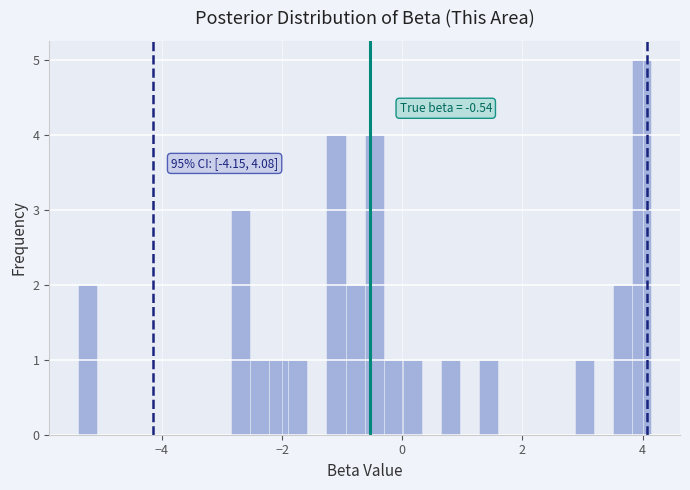

Around what value on the x-axis is the tallest bar? Give the approximate position of its centre, as read against the axis.

4.0